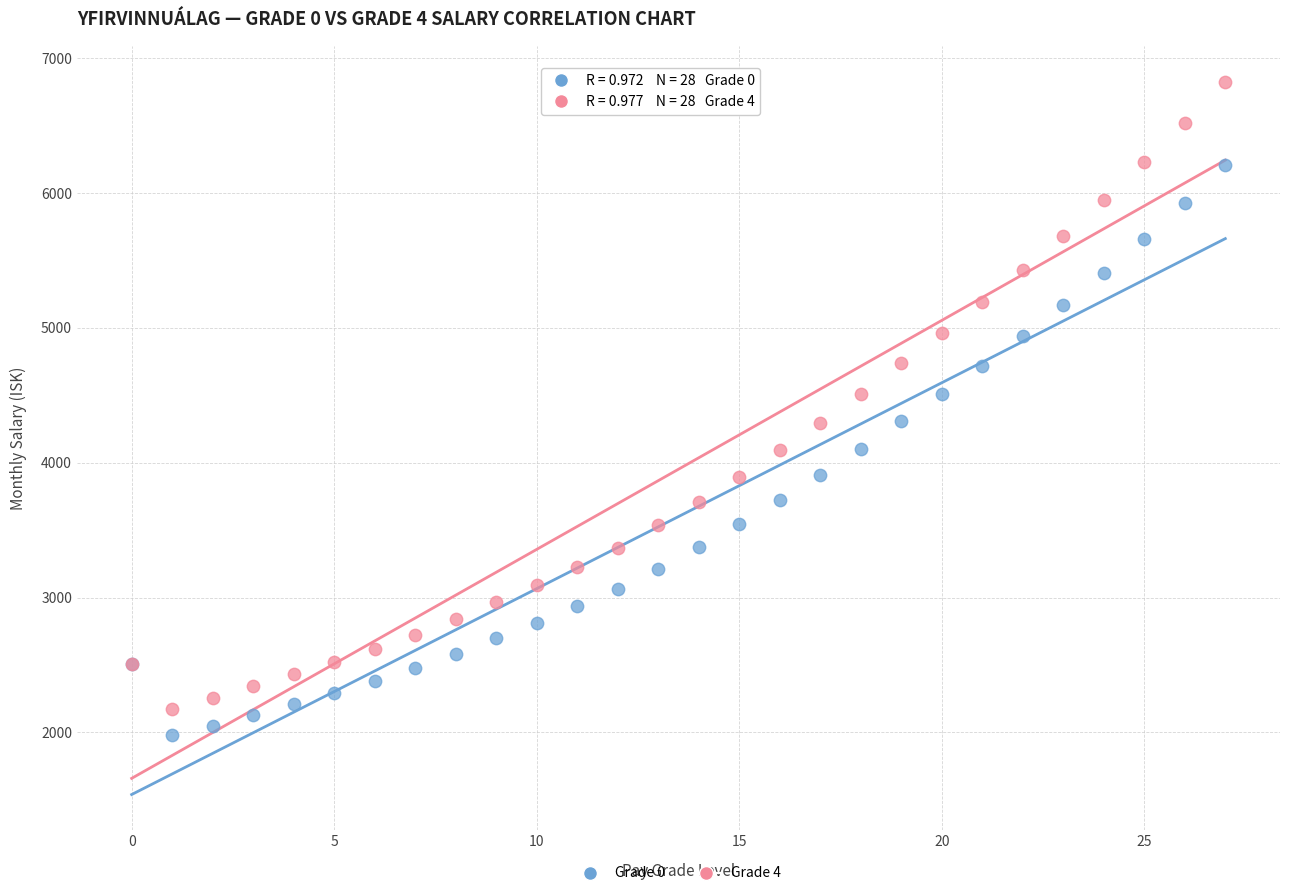

Which series has the widest spread of Y values?

Grade 4